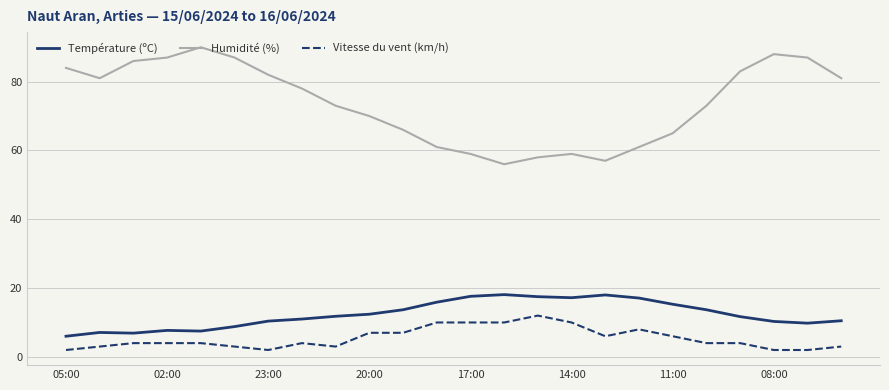

Rank the series by their maximum value, from lowest to highest.

Vitesse du vent (km/h), Température (ºC), Humidité (%)